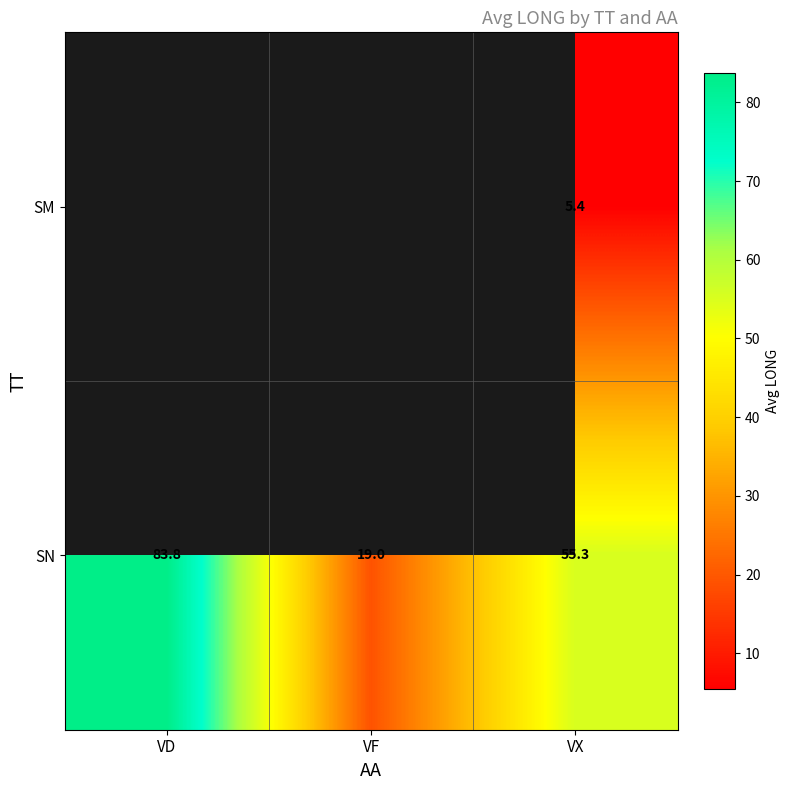

What is the difference between the maximum and second lowest values in the SN series?

28.5